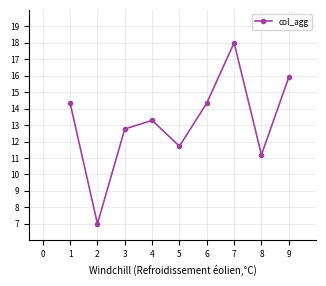

How many interior local valleys (lower than both neighbors) does the data have?

3